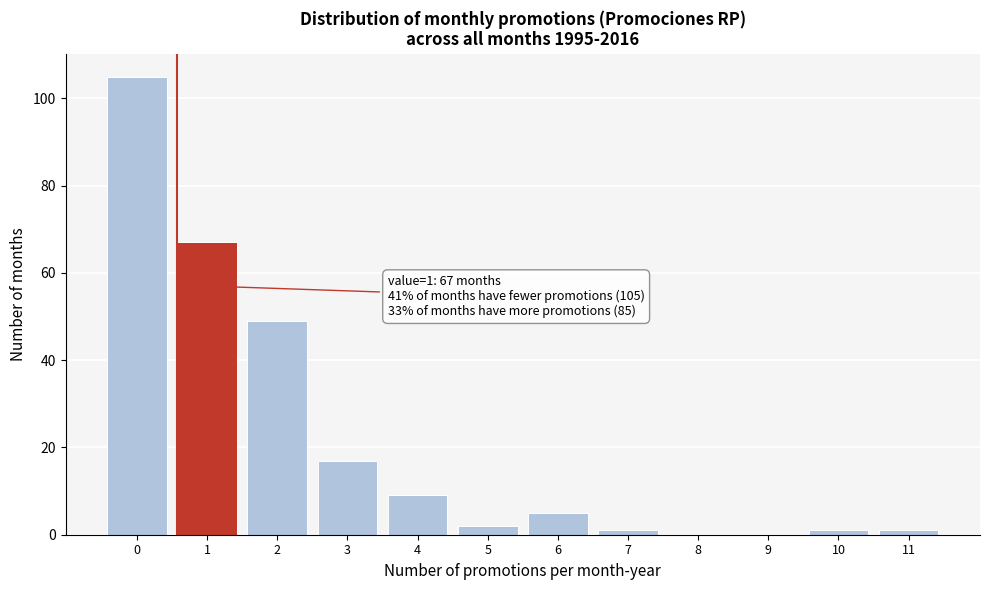

Reading right to left, extract all data points from this chart.

11=1	10=1	9=0	8=0	7=1	6=5	5=2	4=9	3=17	2=49	1=67	0=105